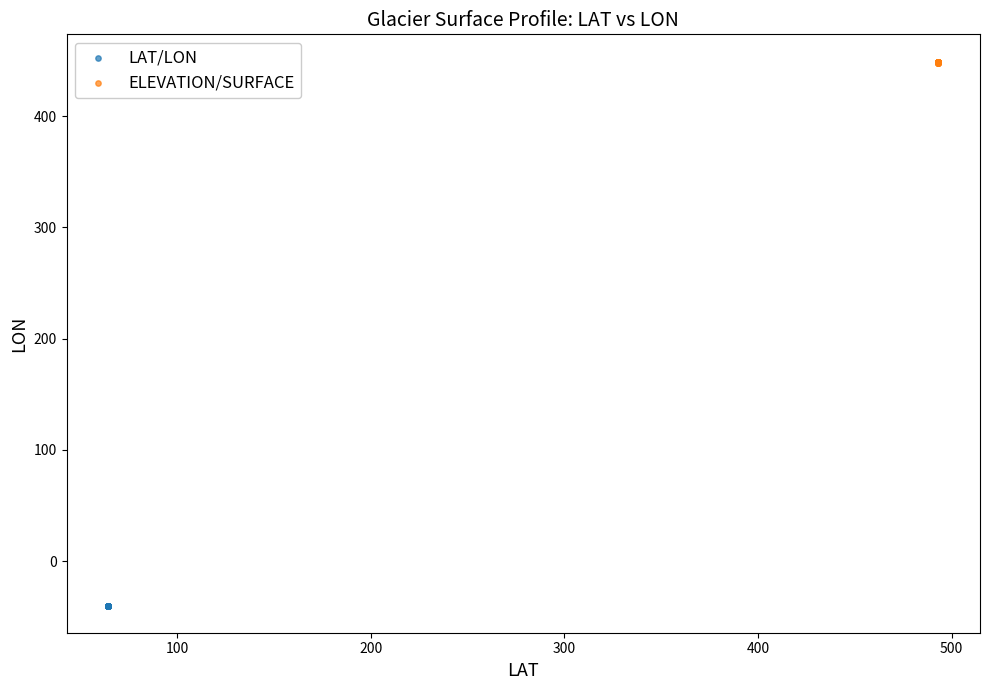

Which series contains the highest Y value?

ELEVATION/SURFACE